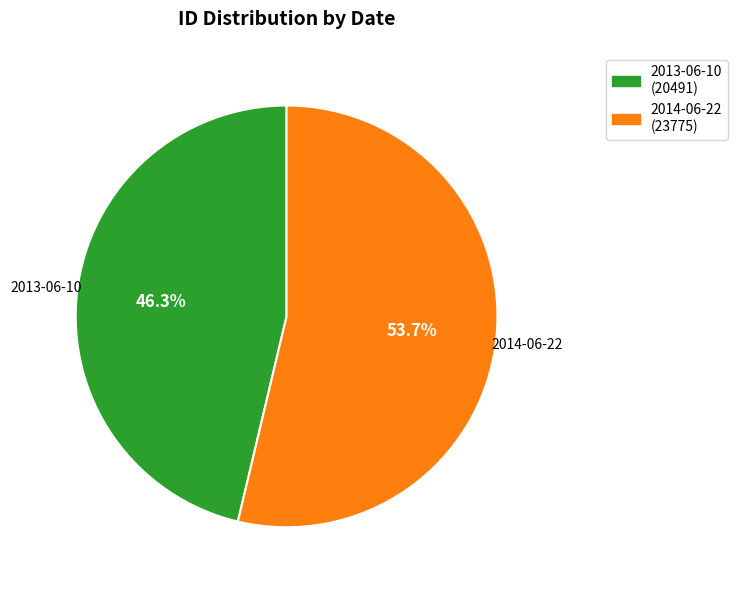

What is the smallest slice in the pie chart?

2013-06-10